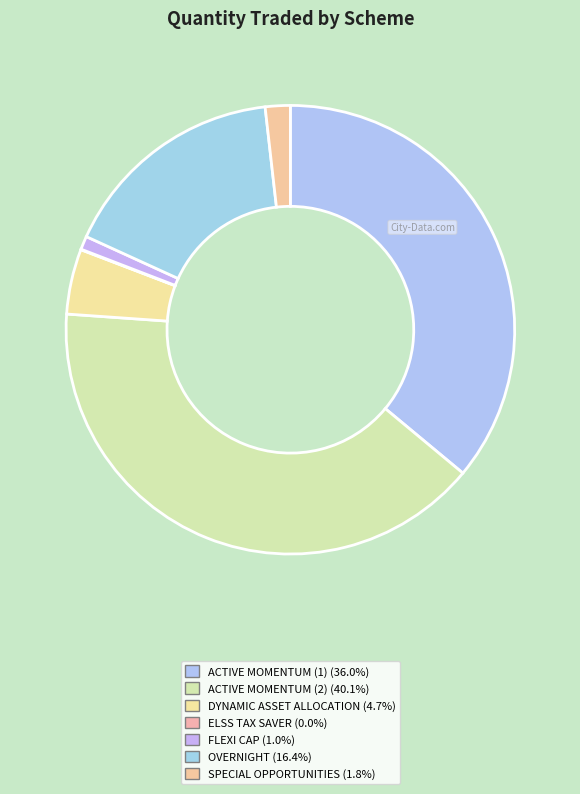

Which slice is the largest?

SAMCO ACTIVE MOMENTUM FUND (2)